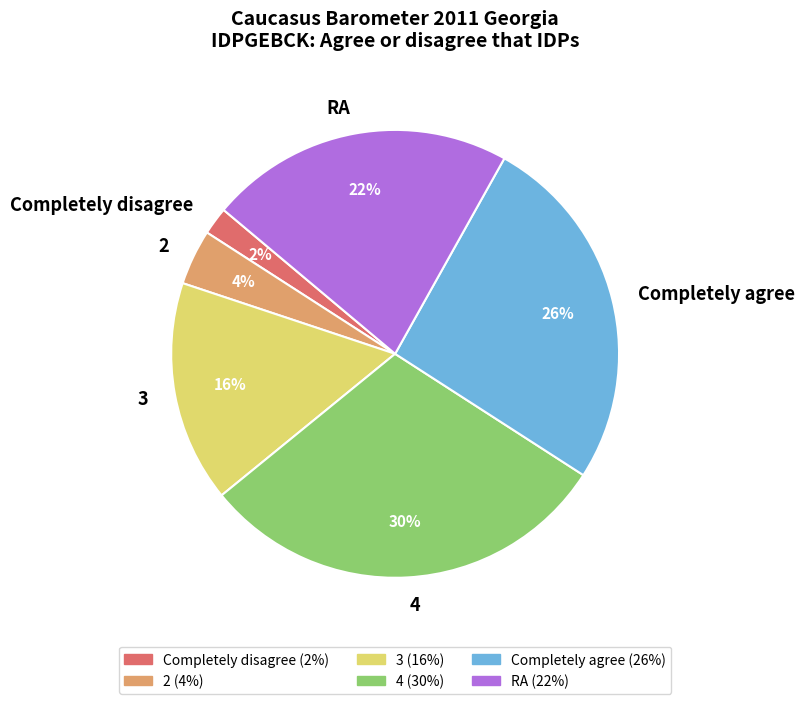

Which slice is the smallest?

Completely disagree